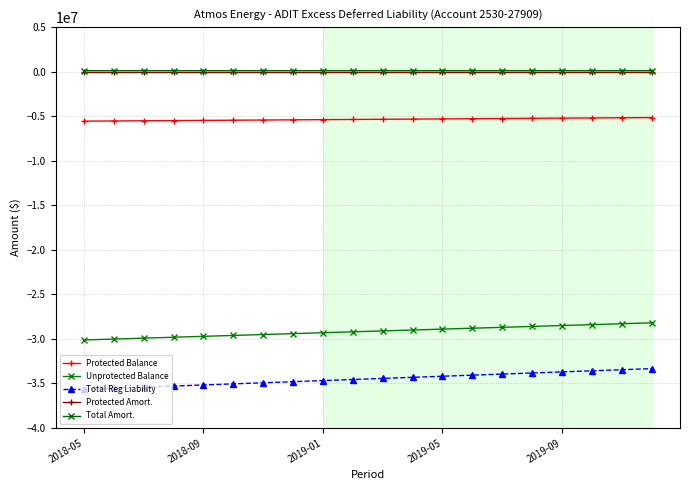

What is the value of the Total Reg Liability point at the 12th from the left?

-34310149.1